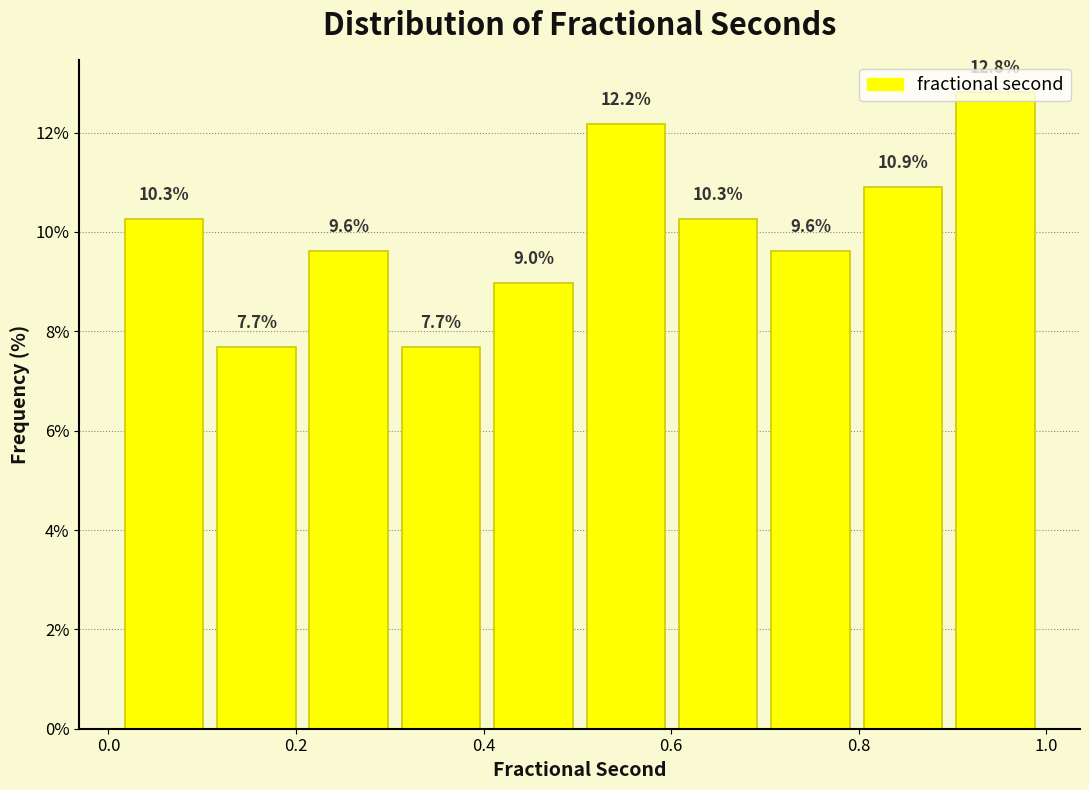

Over which range of the x-axis is the bar tallest?

0.90 to 1.00